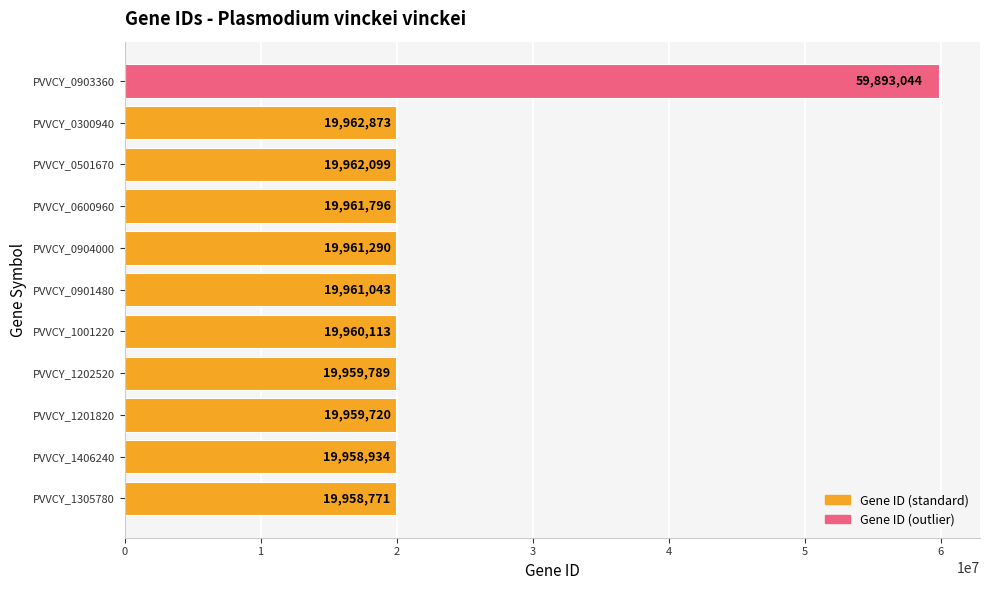

What is the smallest value displayed?

19958771